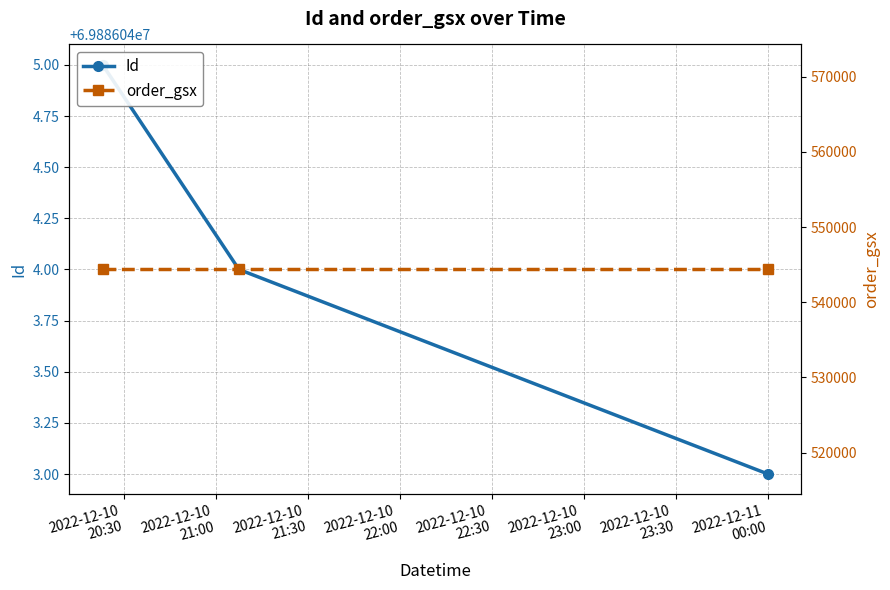

At which label does order_gsx reach its minimum?

2022-12-10
20:30